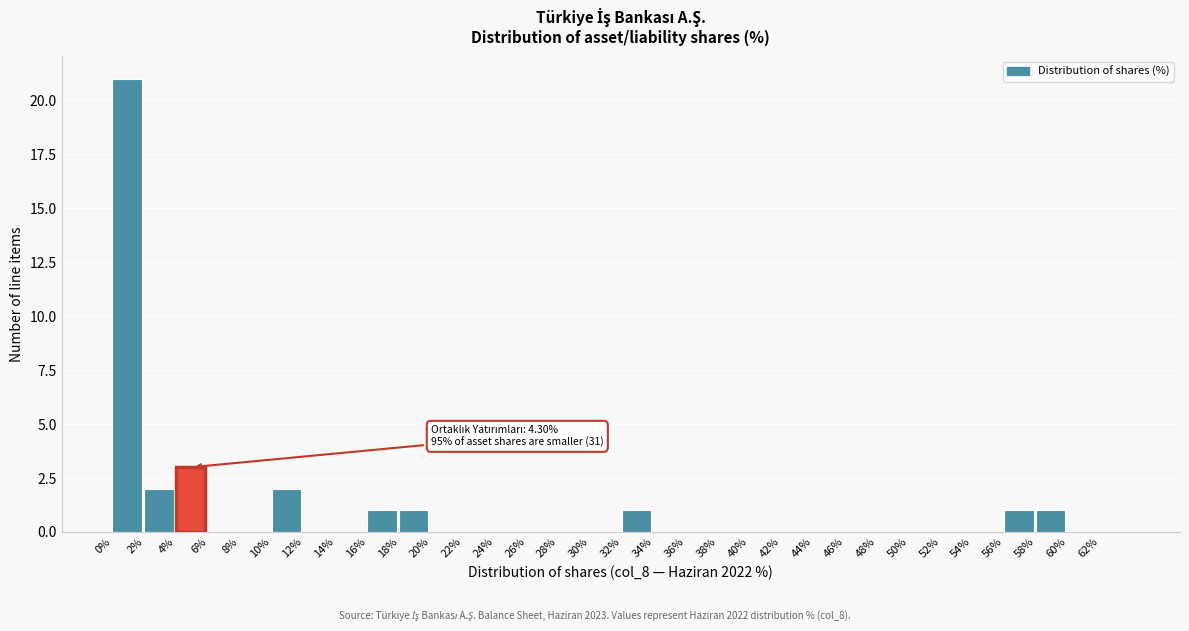

Over which range of the x-axis is the bar tallest?

0 to 2